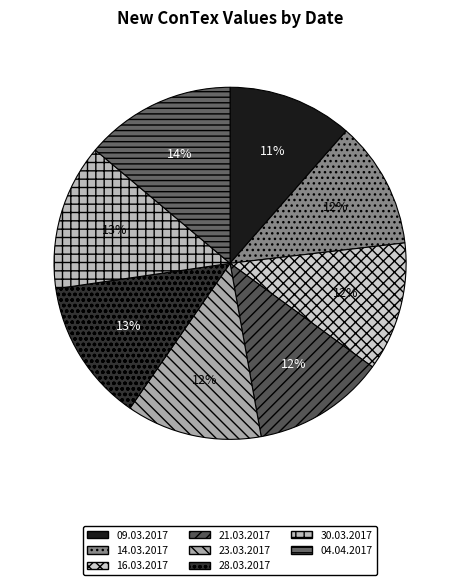

Is 14.03.2017 the majority of the pie?

No